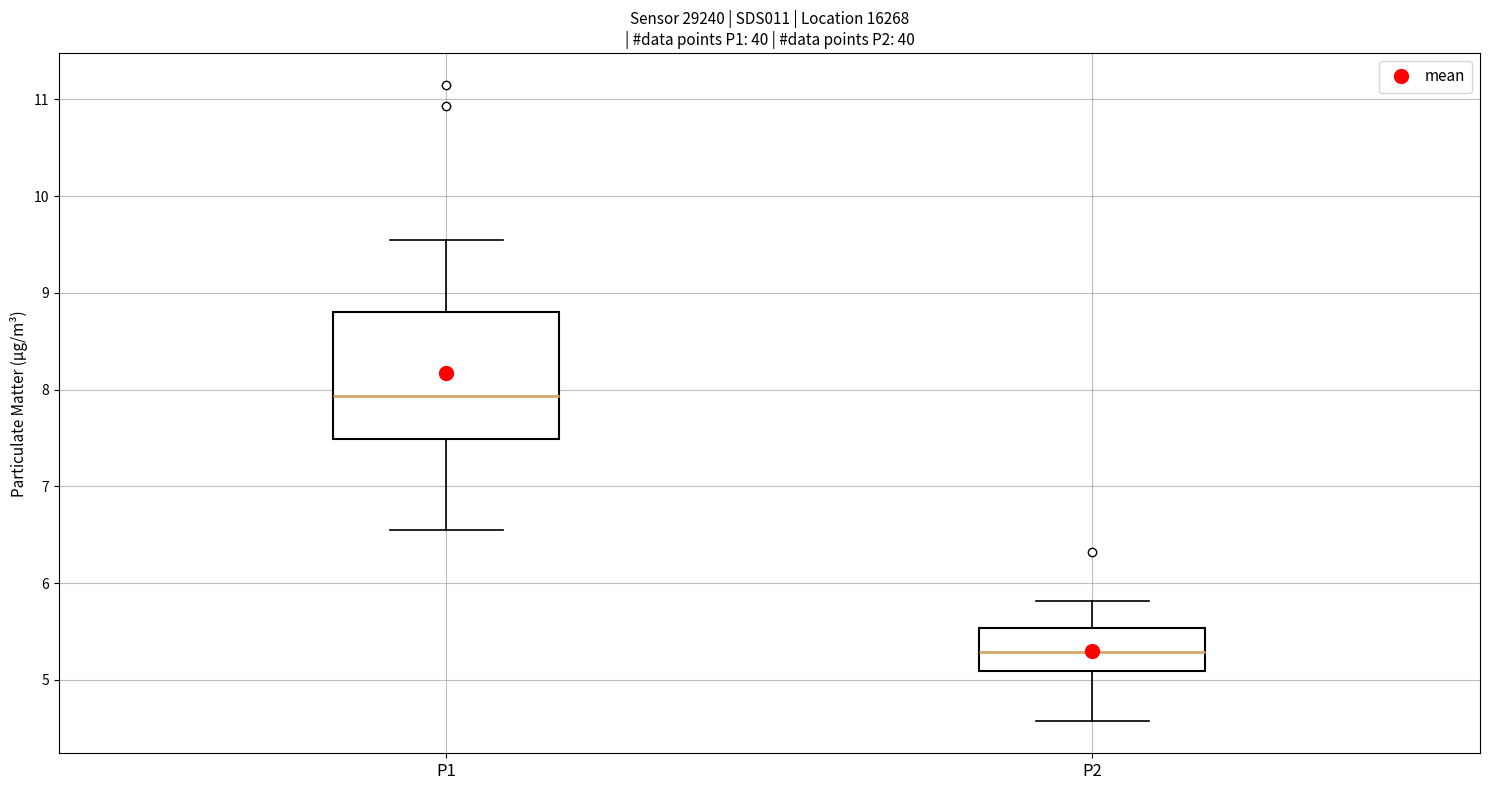

Which box's median line is the lowest?

P2